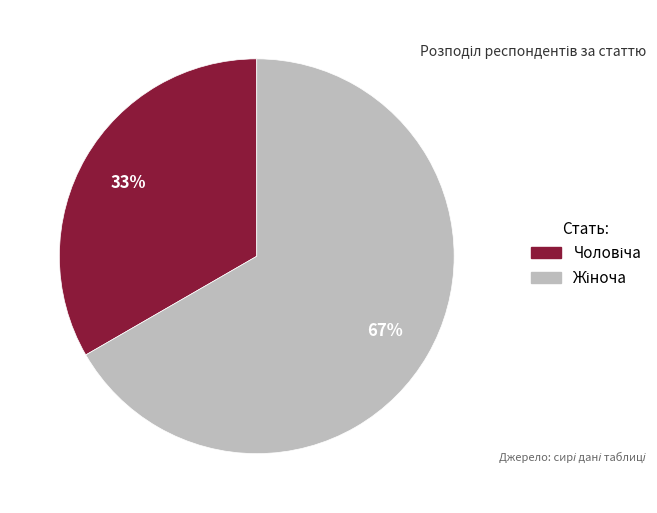

Does any single category account for the majority?

Yes